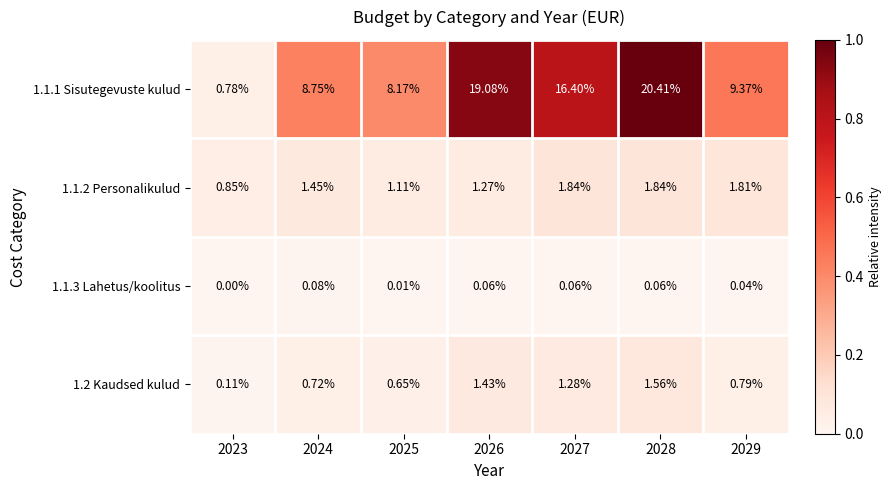

Is the value of 1.2 Kaudsed kulud at 2025 greater than the value of 1.1.1 Sisutegevuste kulud at 2027?

No